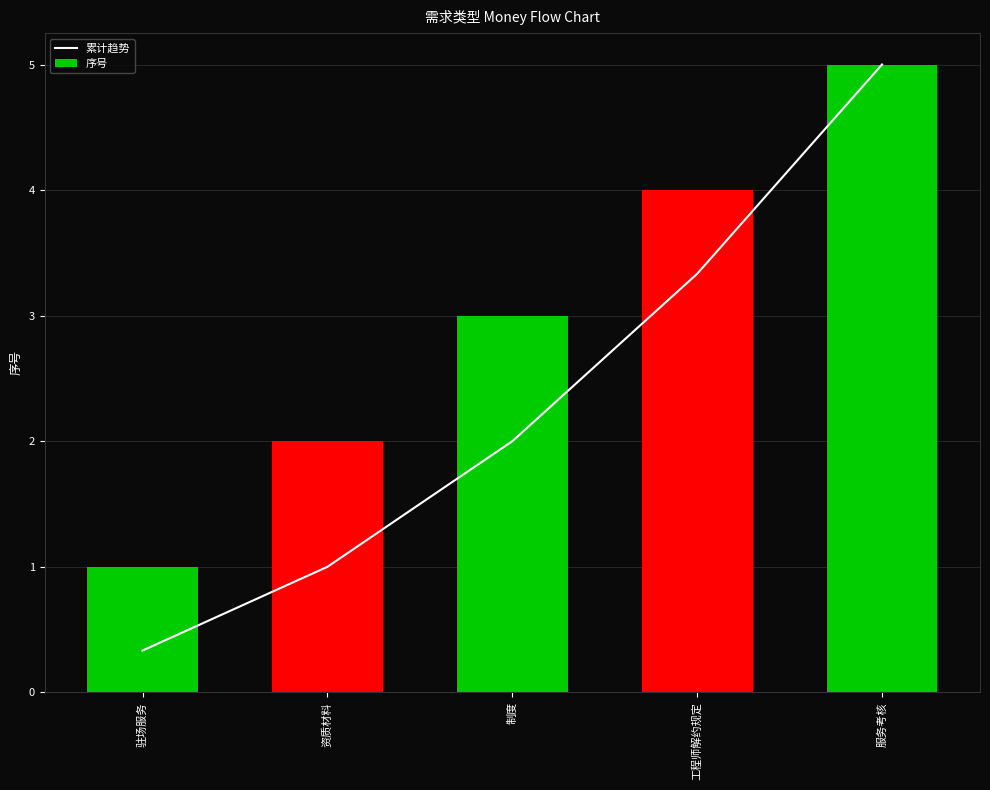

Which has a higher value, 驻场服务 or 资质材料?

资质材料